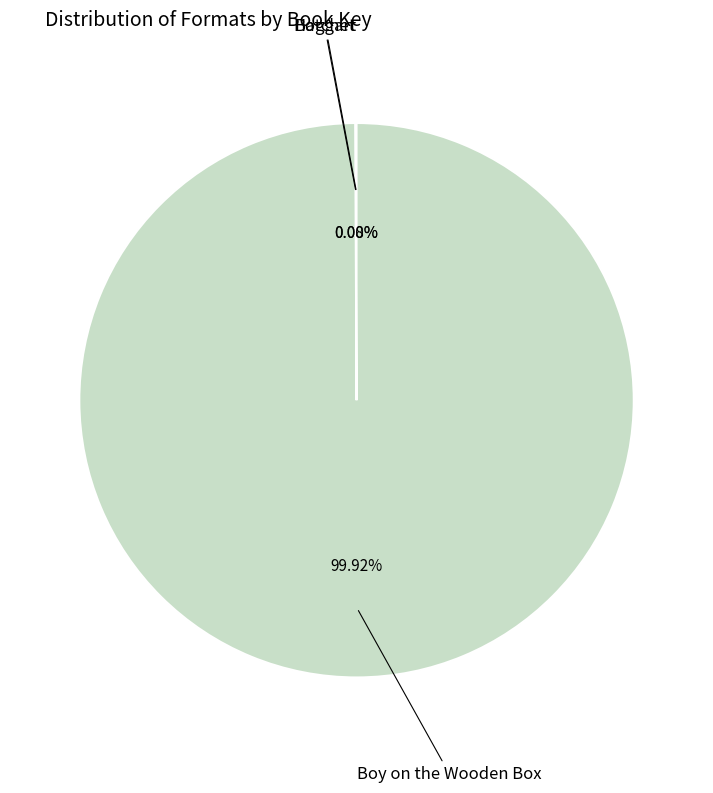

Does any single category account for the majority?

Yes